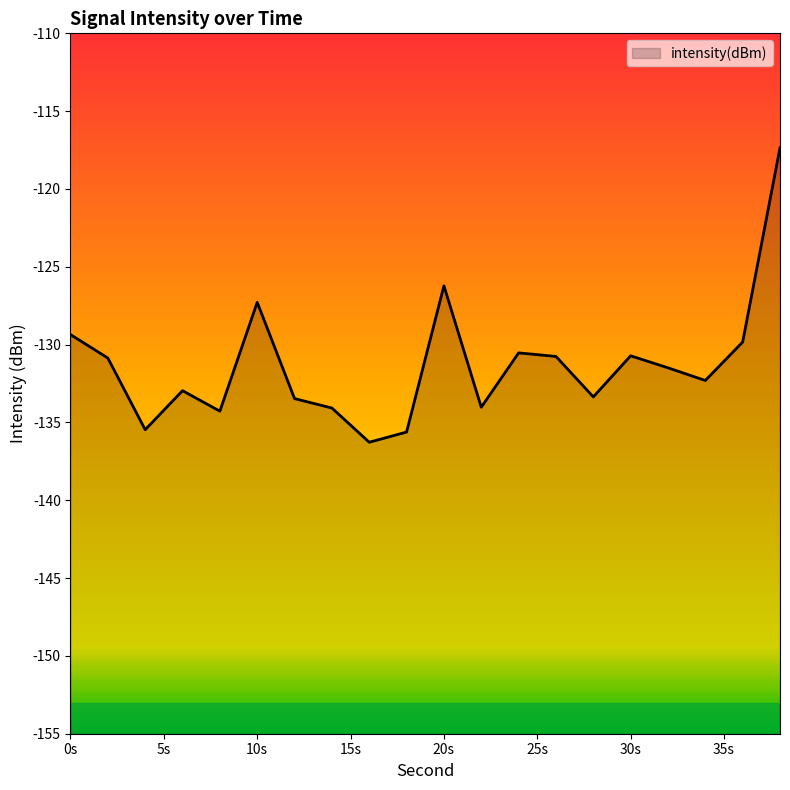

The value at 30s is -130.7. True or false?

True